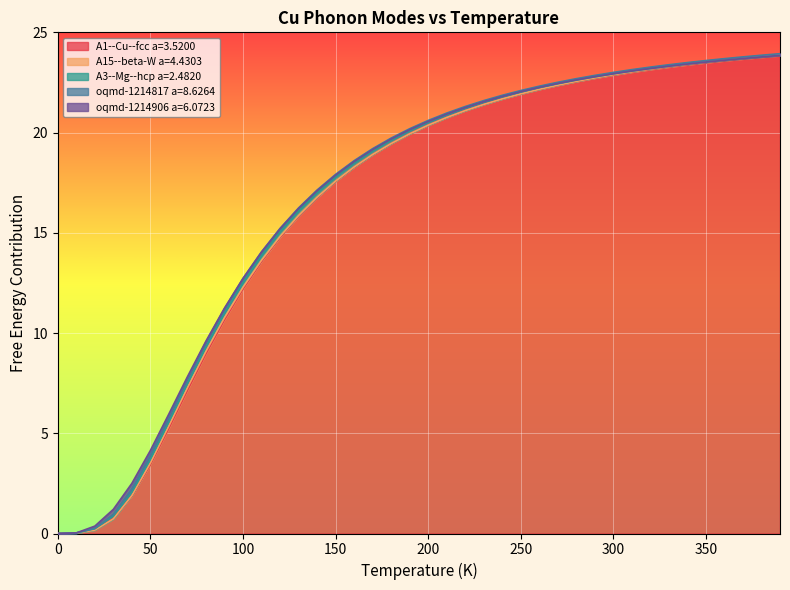

Rank the series at 320 from highest to lowest value.

oqmd-1214817 a=8.6264, oqmd-1214906 a=6.0723, A3--Mg--hcp a=2.4820, A15--beta-W a=4.4303, A1--Cu--fcc a=3.5200